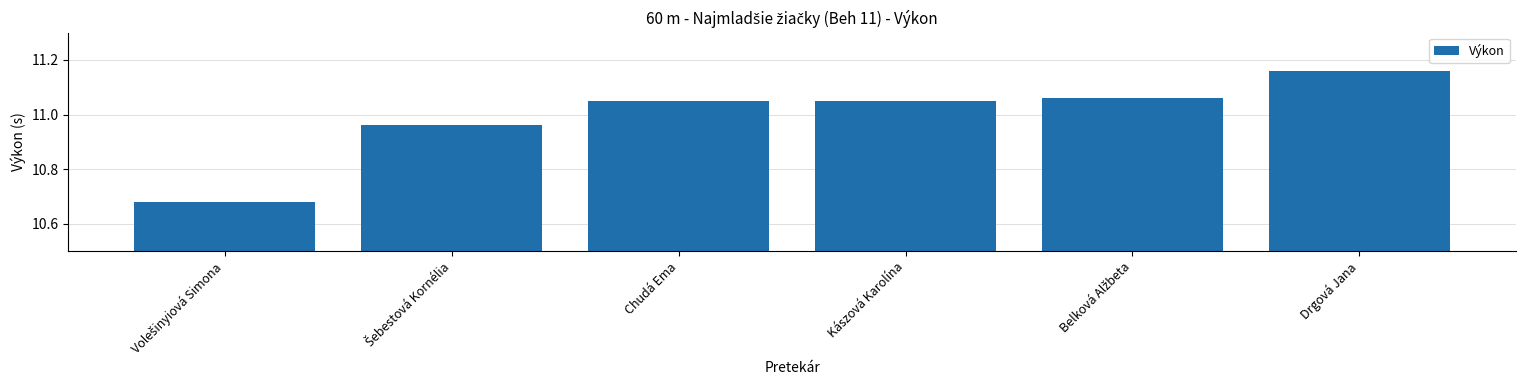

Which has a higher value, Chudá Ema or Drgová Jana?

Drgová Jana